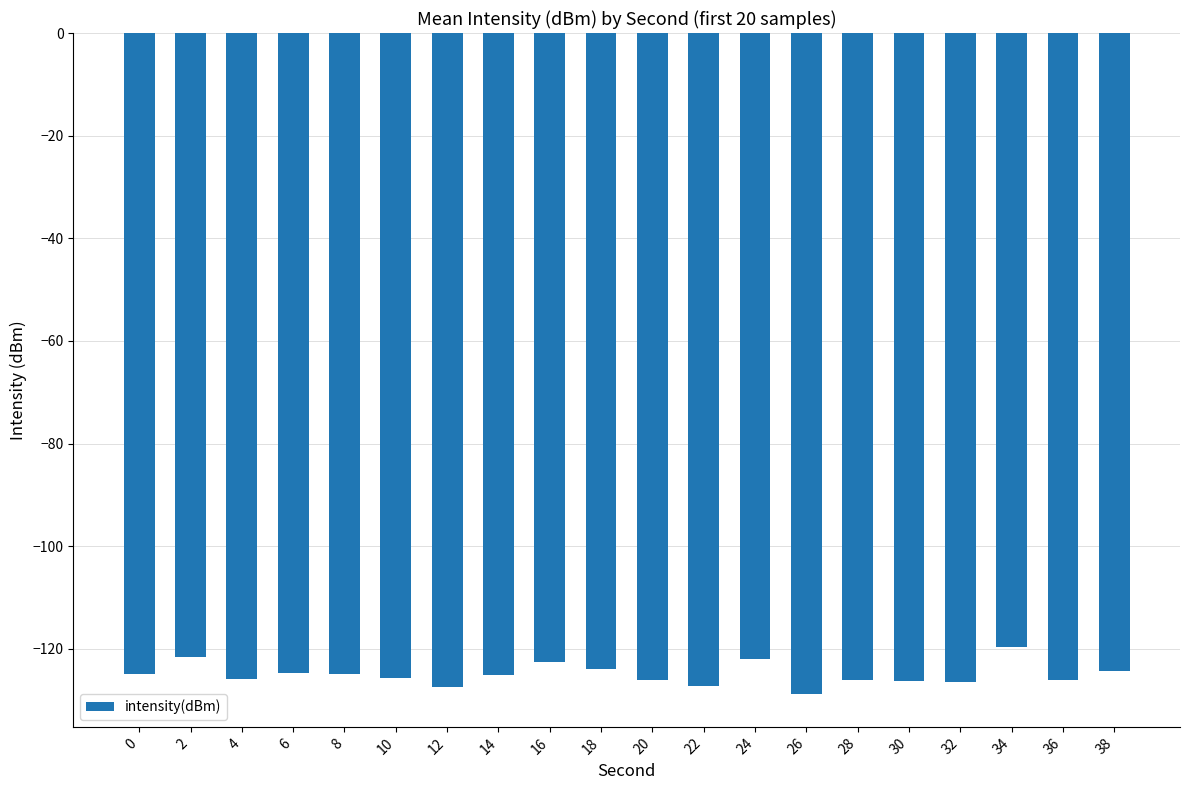

What is the maximum value shown in the chart?

-119.6